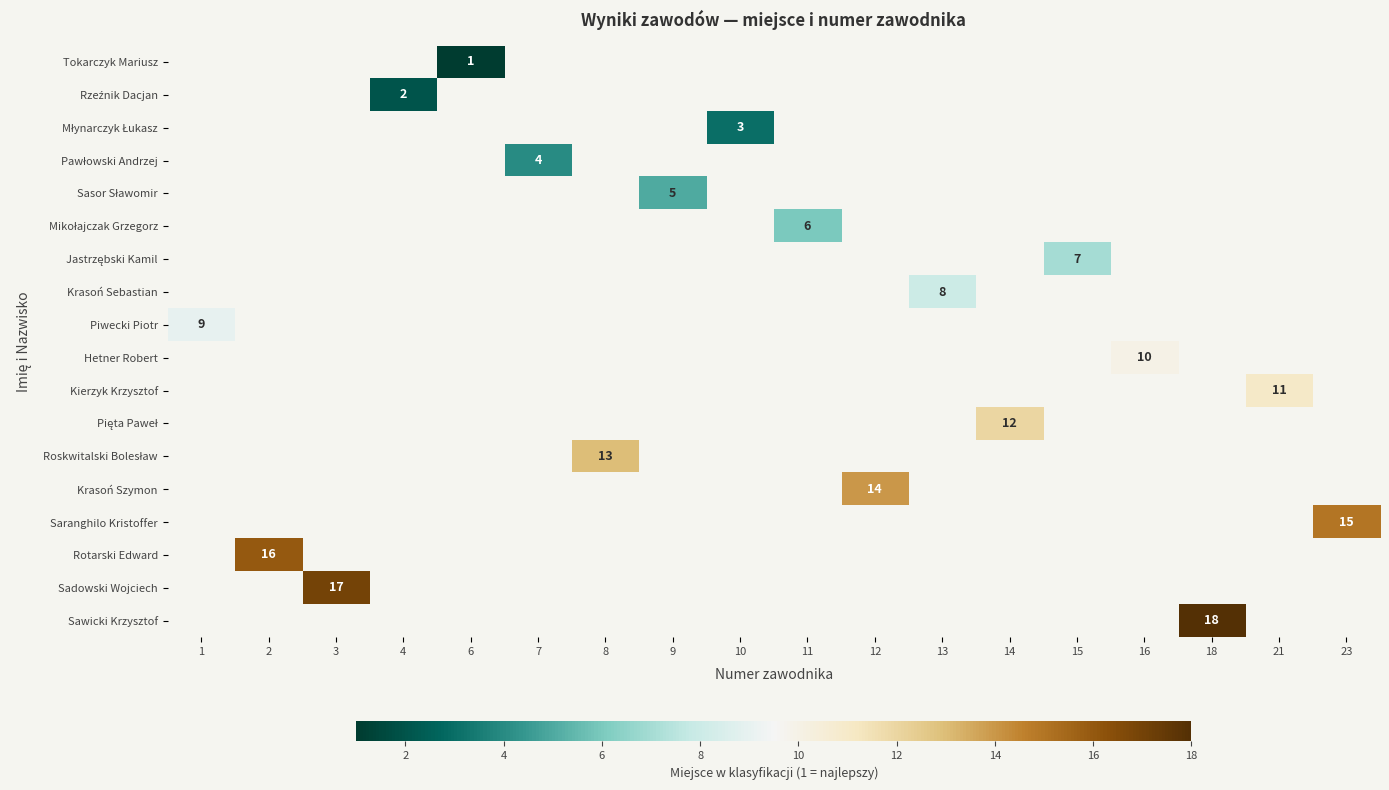

What is the greatest value displayed?

18.0